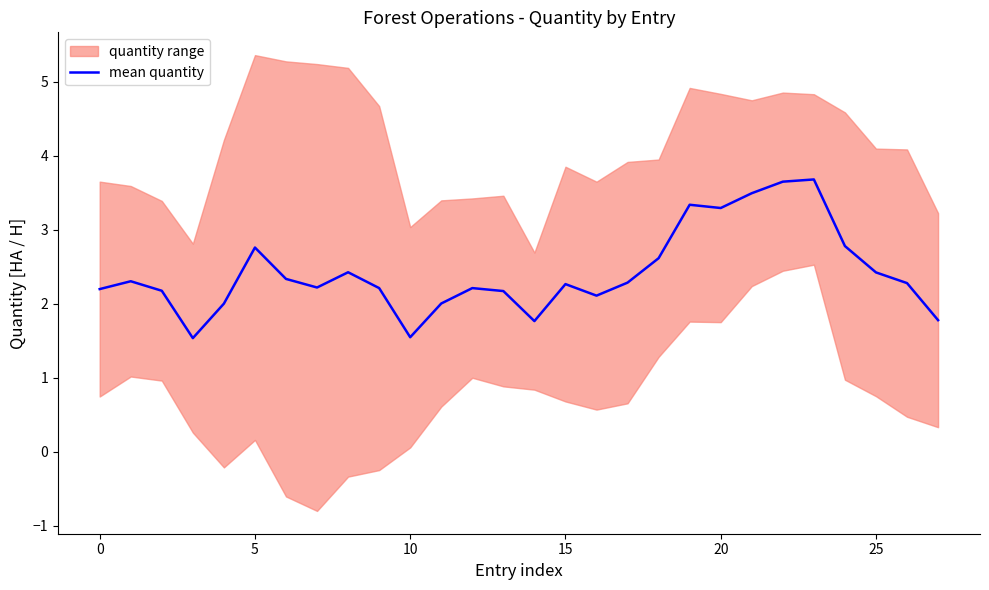

What is the maximum value for mean quantity?

3.7